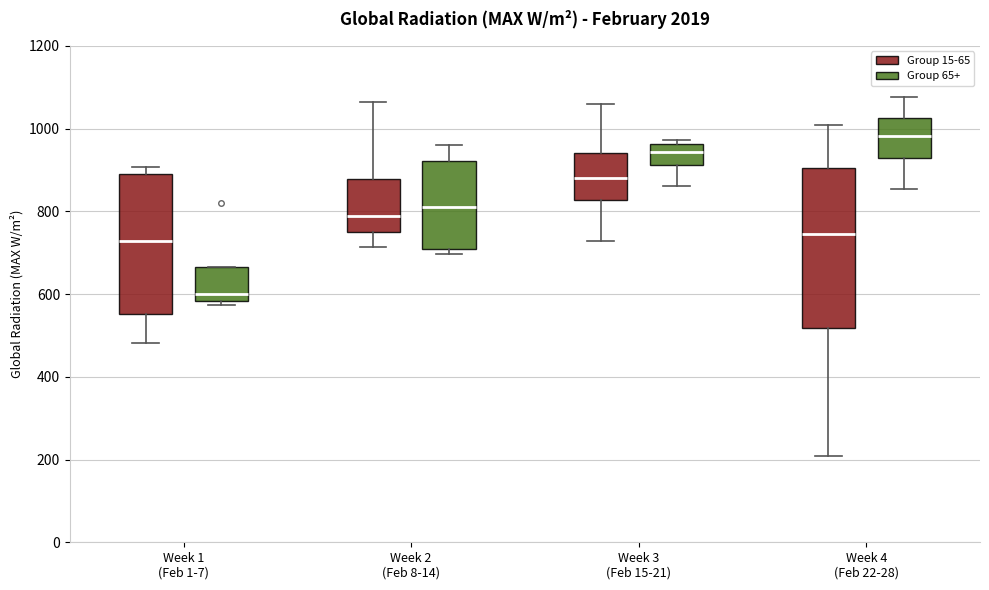

Which box's median line is the highest?

Week 4 (Feb 22-28) (Group 65+)